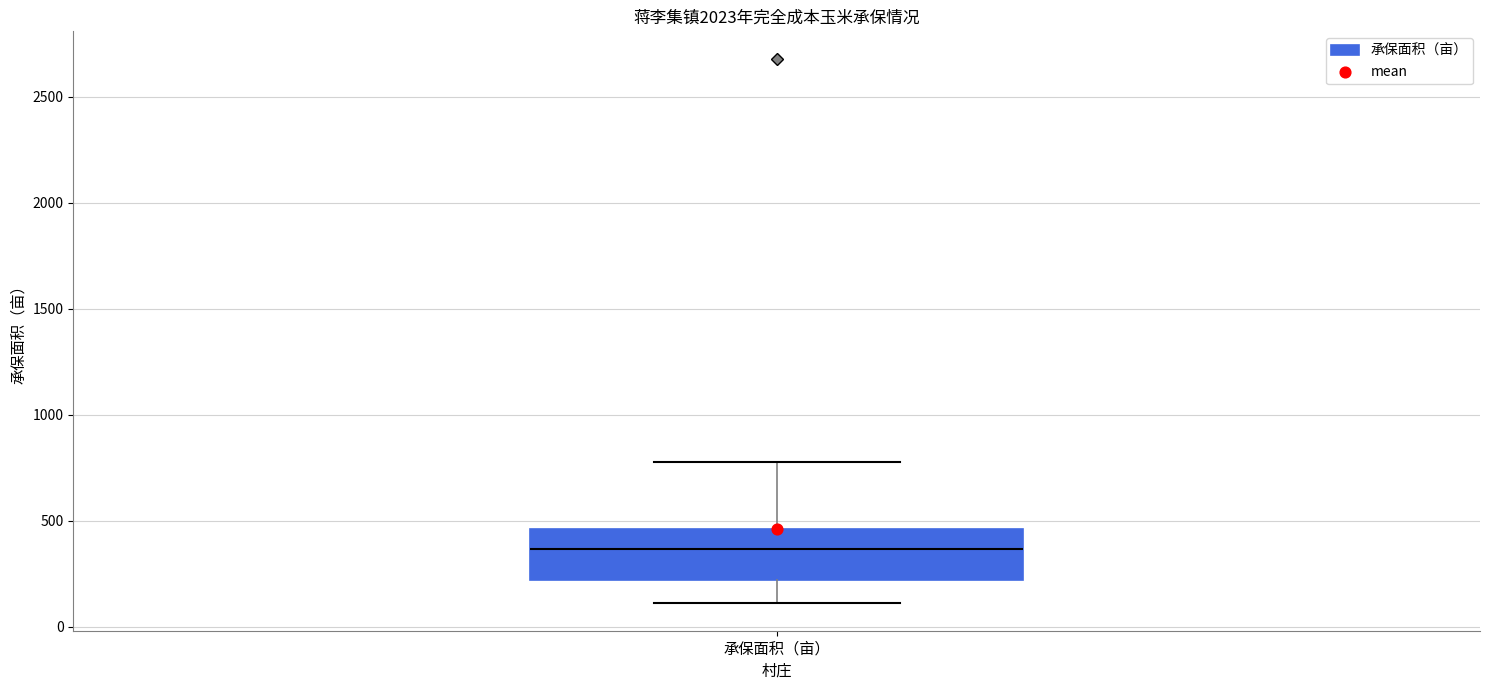

Where is the upper edge of the box for 承保面积（亩） on the y-axis? The values are not printed on the chart, so give them approximately, as read against the axis.

450